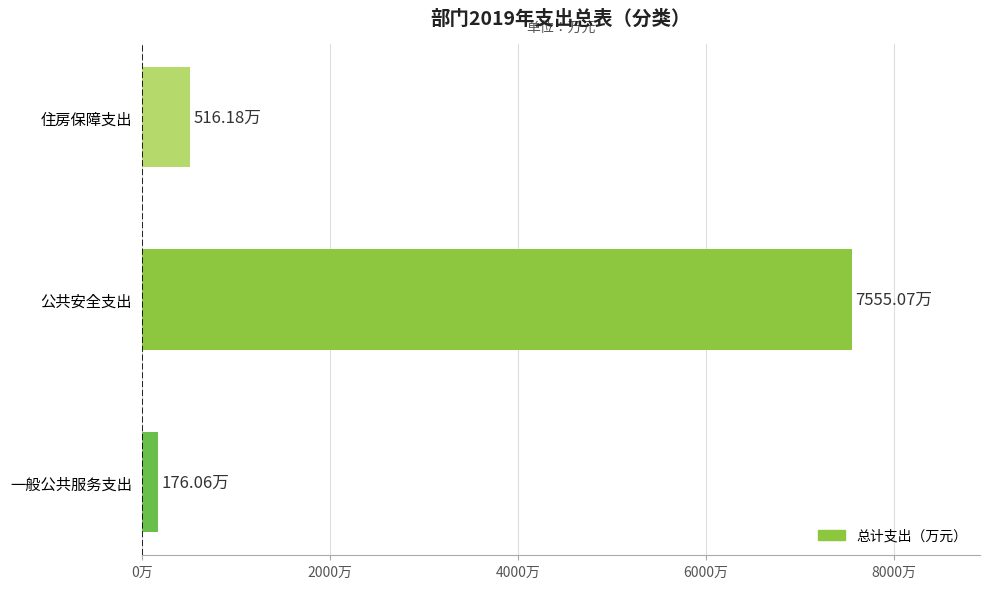

Are the bars horizontal?

Yes